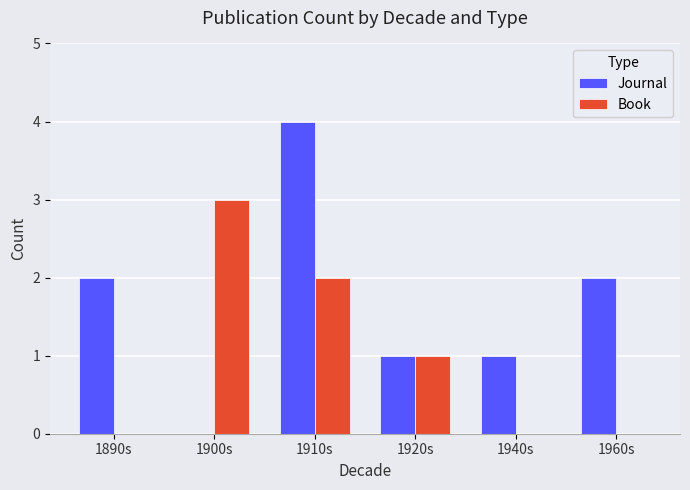

Does the chart contain stacked bars?

No